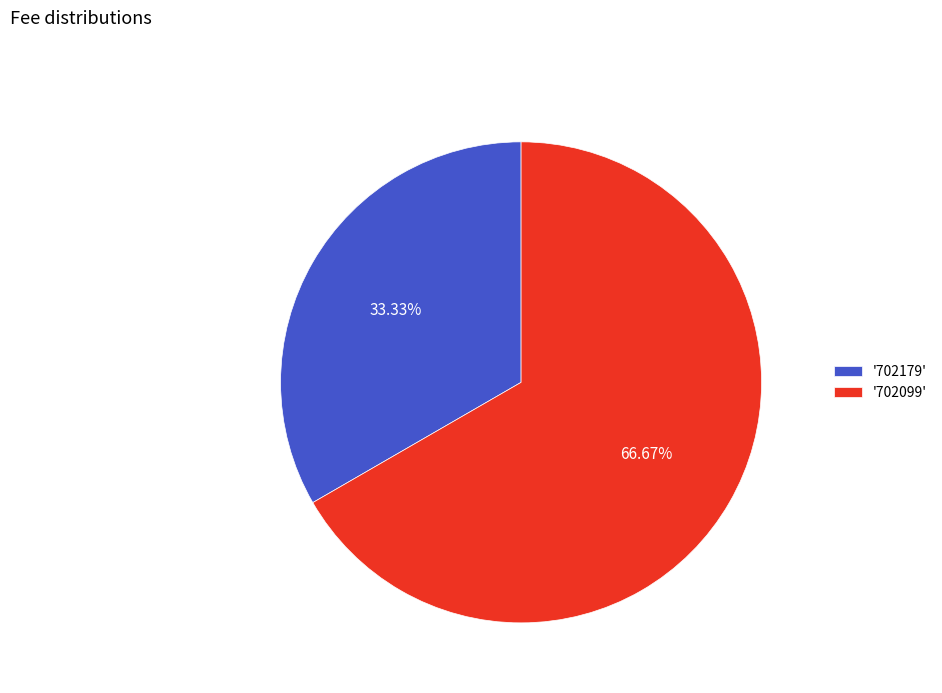

Does any single category account for the majority?

Yes